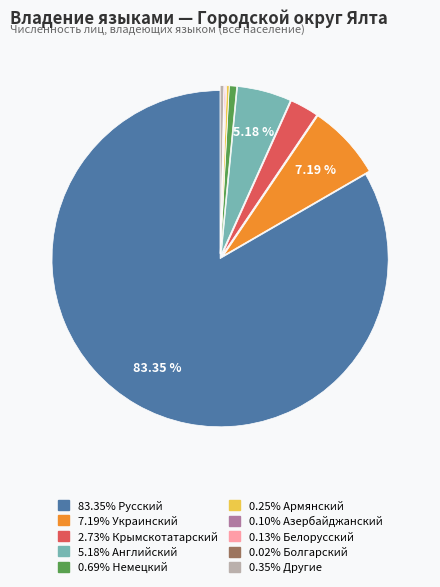

Does any single category account for the majority?

Yes